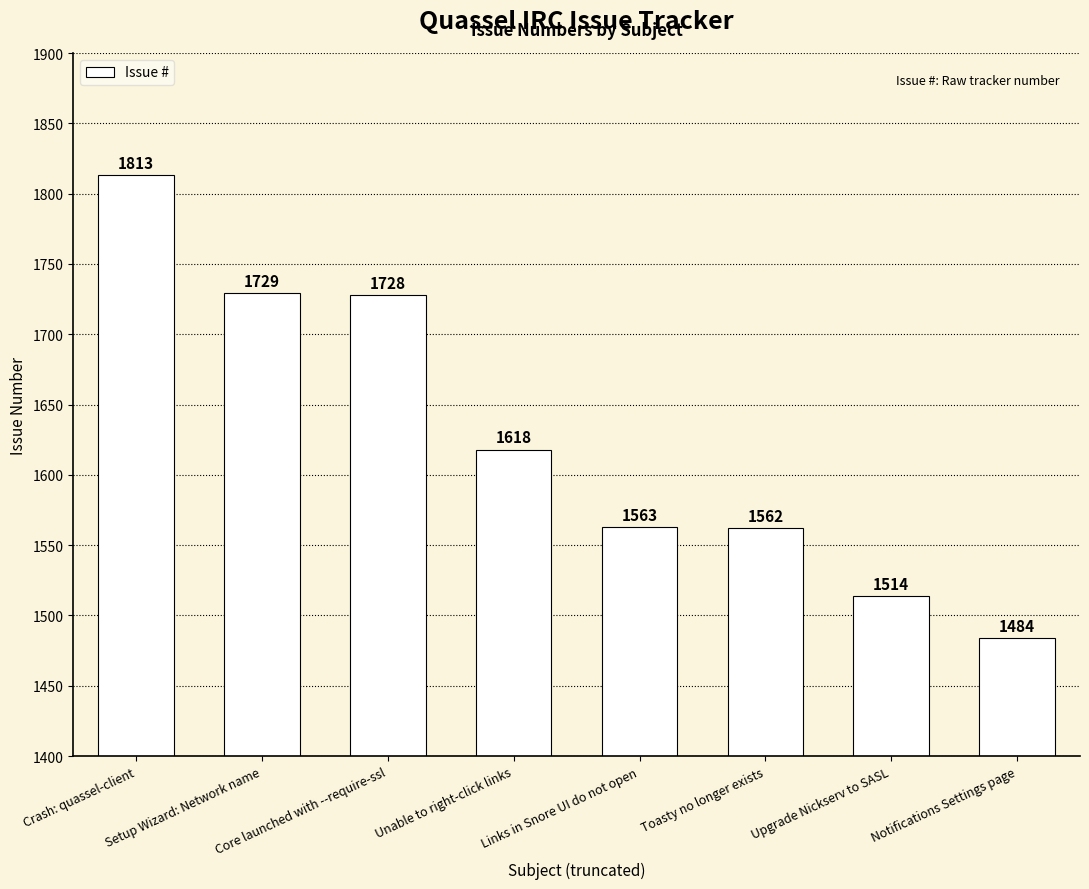

Rank the categories by value from highest to lowest.

Crash: quassel-client, Setup Wizard: Network name, Core launched with --require-ssl, Unable to right-click links, Links in Snore UI do not open, Toasty no longer exists, Upgrade Nickserv to SASL, Notifications Settings page